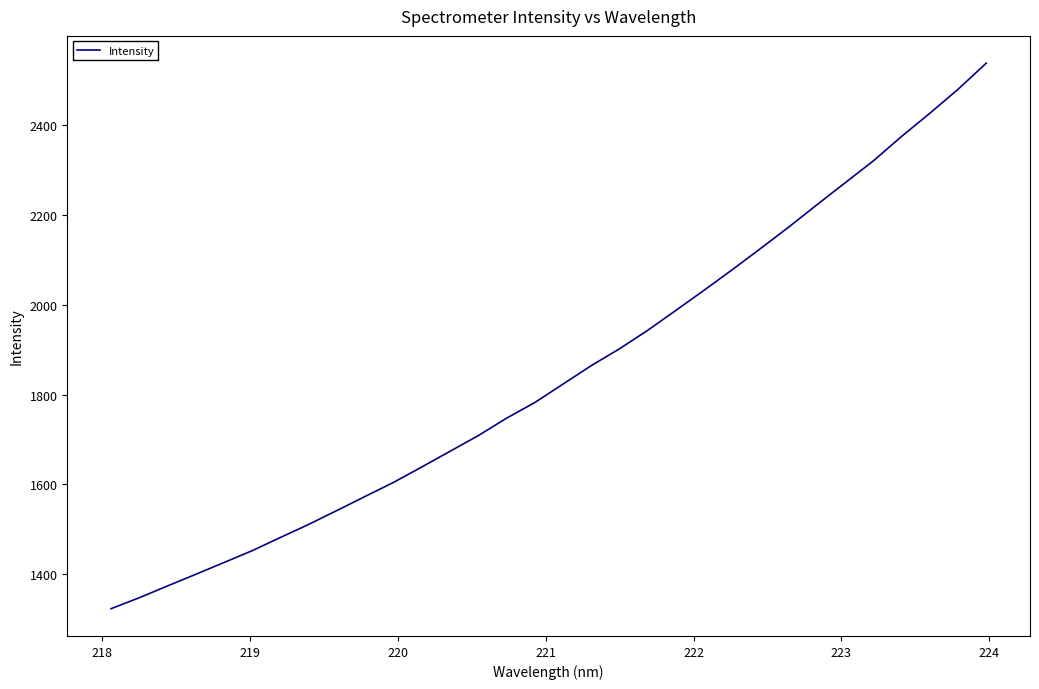

What is the difference between the maximum and minimum values?

1215.2